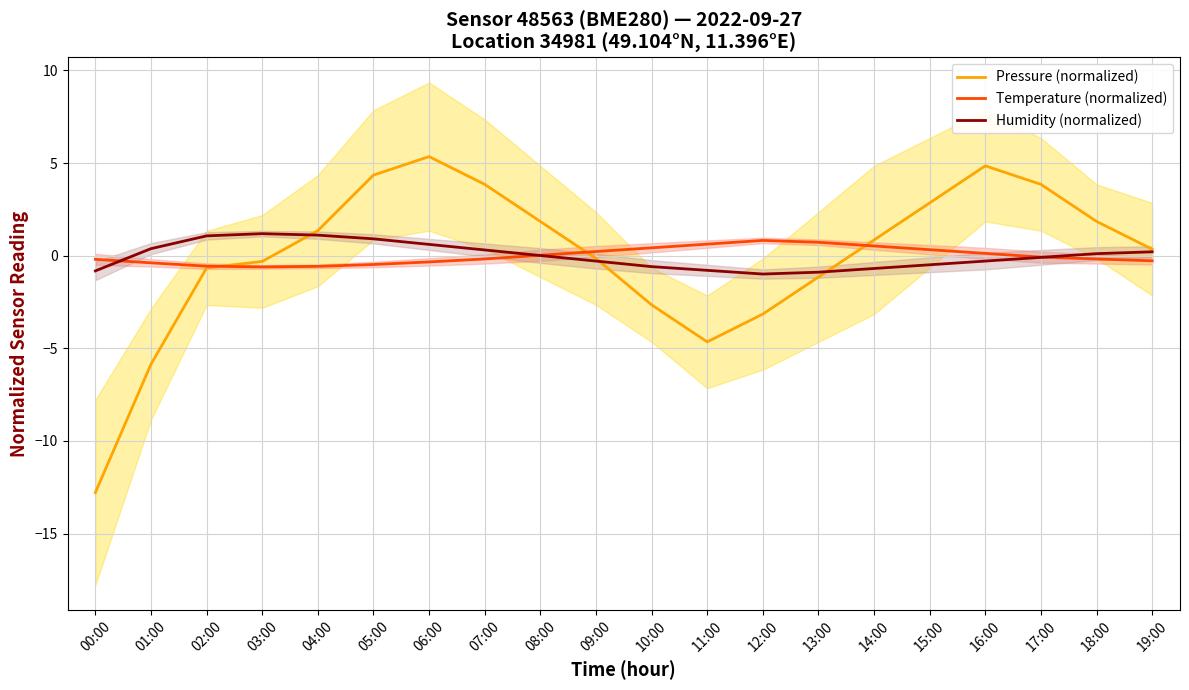

Where is Pressure (normalized) nearest to the value -3?

12:00